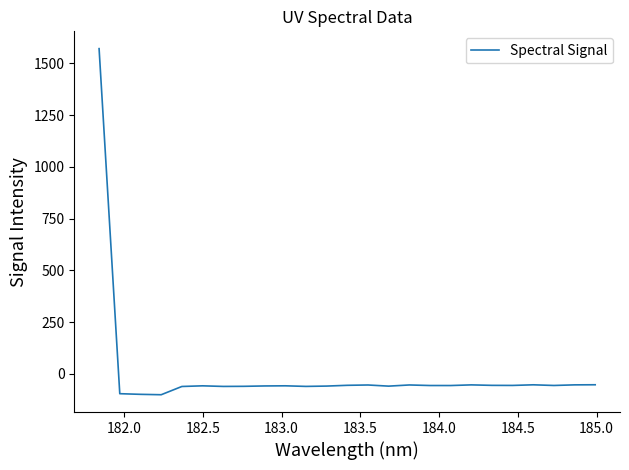

What is the difference between the maximum and minimum values?

1671.6